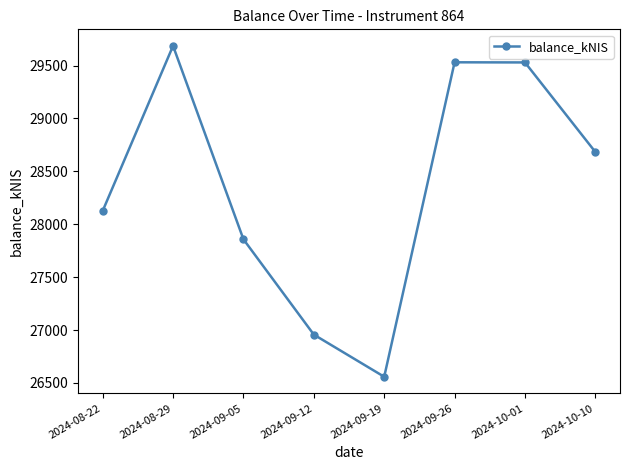

Between 2024-08-22 and 2024-08-29, which is larger?

2024-08-29